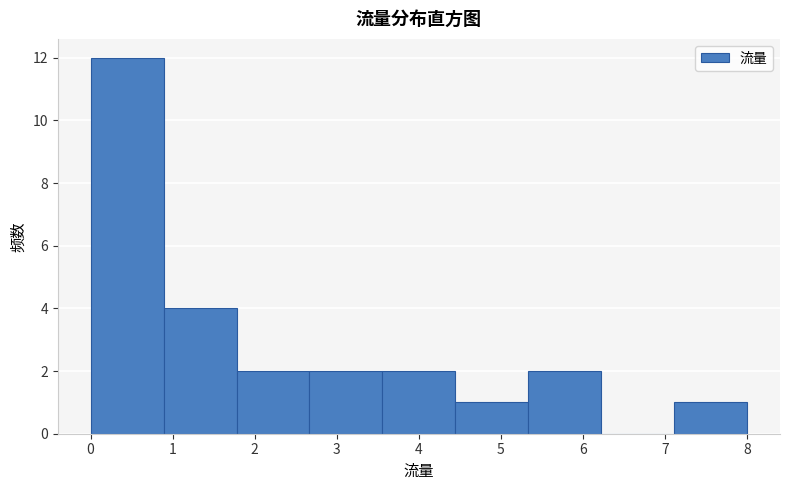

What is the height of the bar covering 2.7 to 3.6 on the x-axis? Neither the bar edges nor the heights are printed on the chart, so give them approximately, as read against the axes.

2